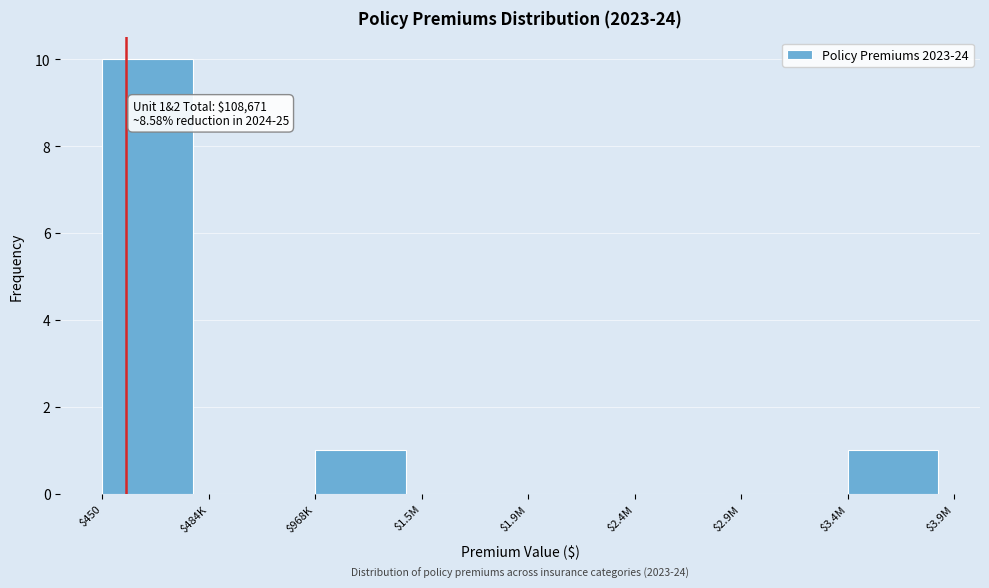

What is the maximum value shown in the chart?

10